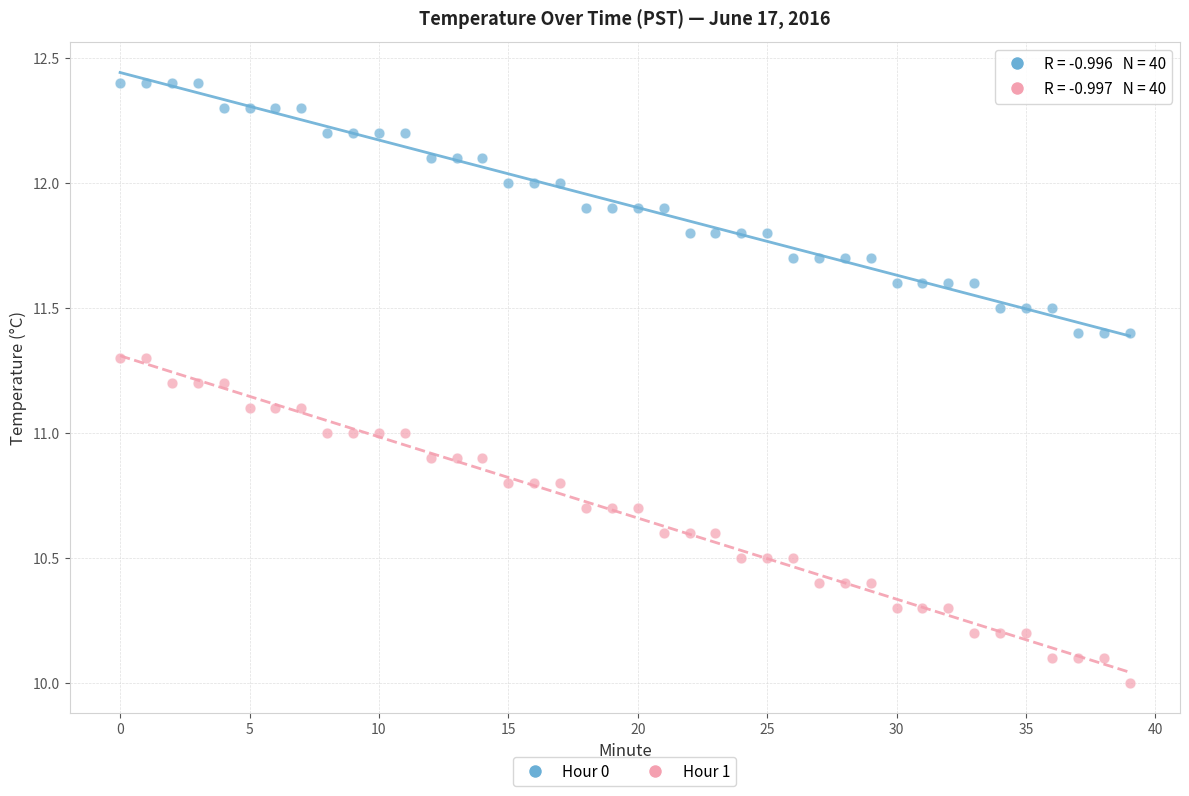

Across all data points, what is the range of Y values (max minus min)?

2.4